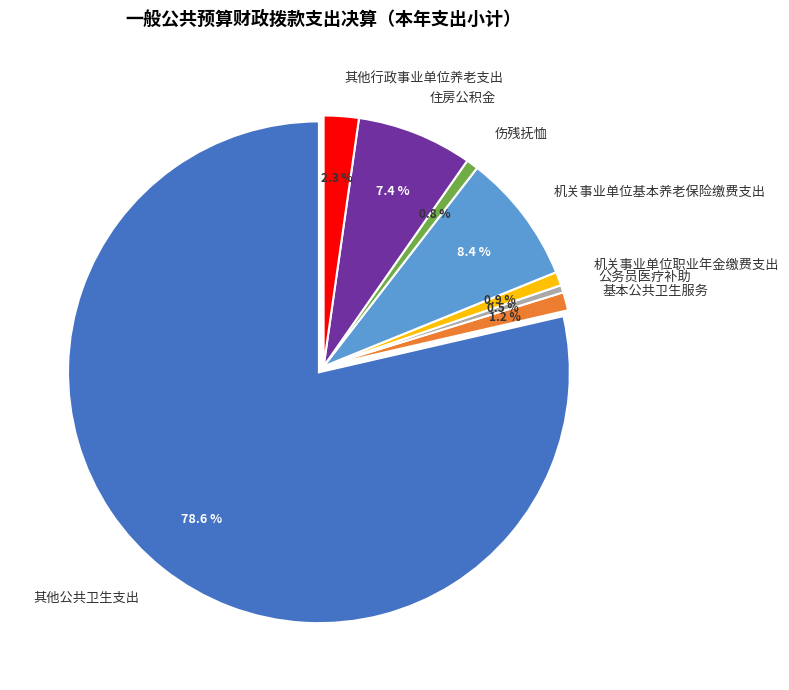

To the nearest percent, what is the difference between the 公务员医疗补助 and 机关事业单位基本养老保险缴费支出 slice percentages?

8%